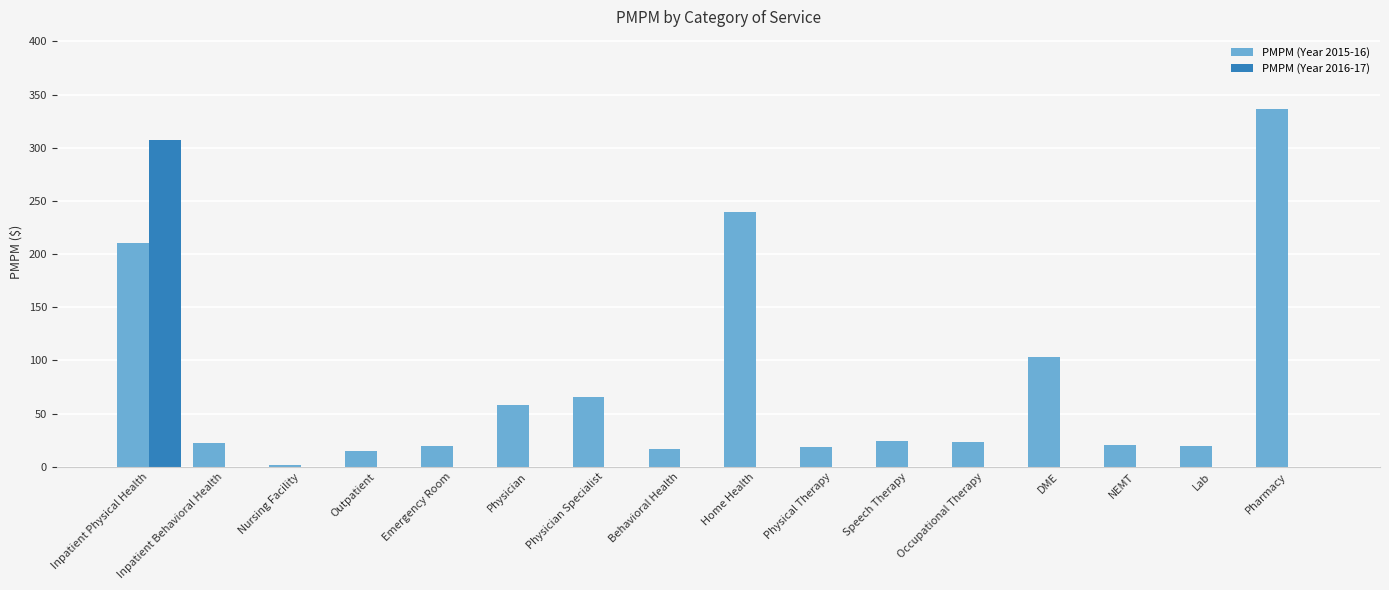

How many groups of bars are there?

16